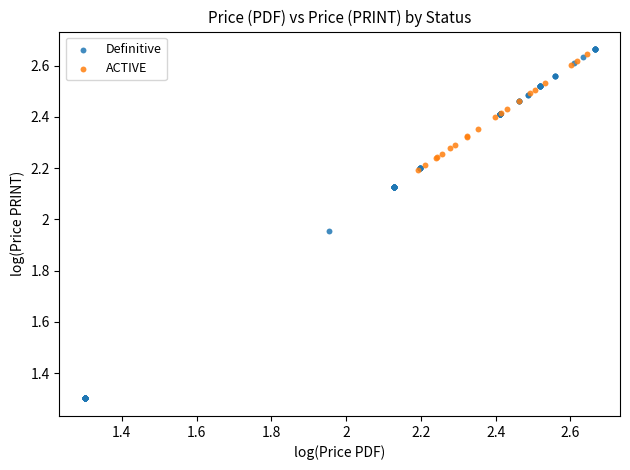

Which series has the widest spread of Y values?

Definitive